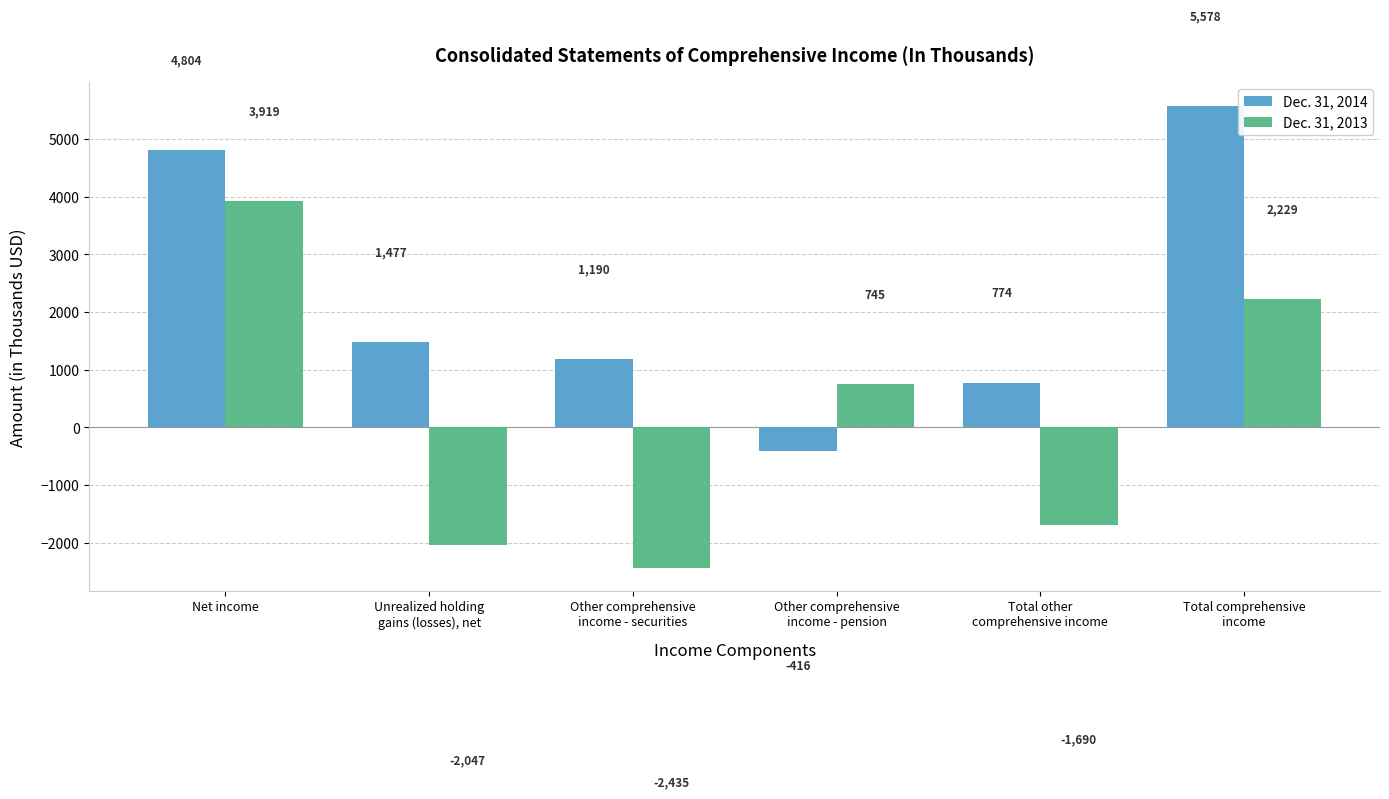

Rank the series by their average value, from lowest to highest.

Dec. 31, 2013, Dec. 31, 2014